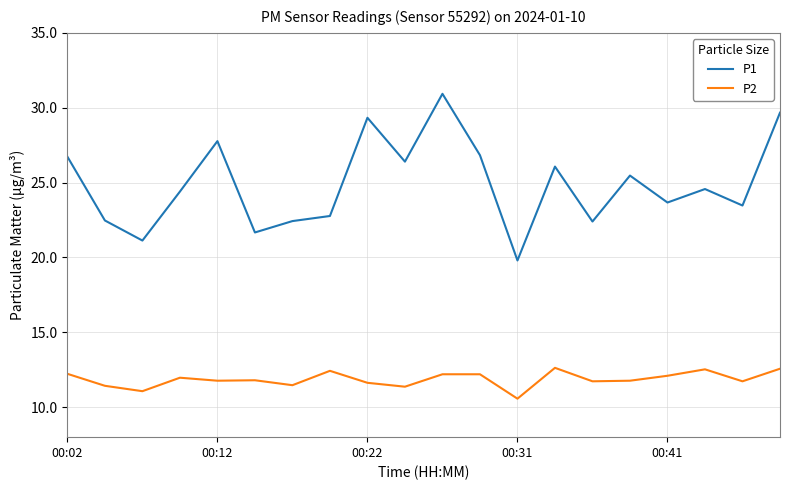

What is the difference between the maximum and minimum values in the P1 series?

11.1